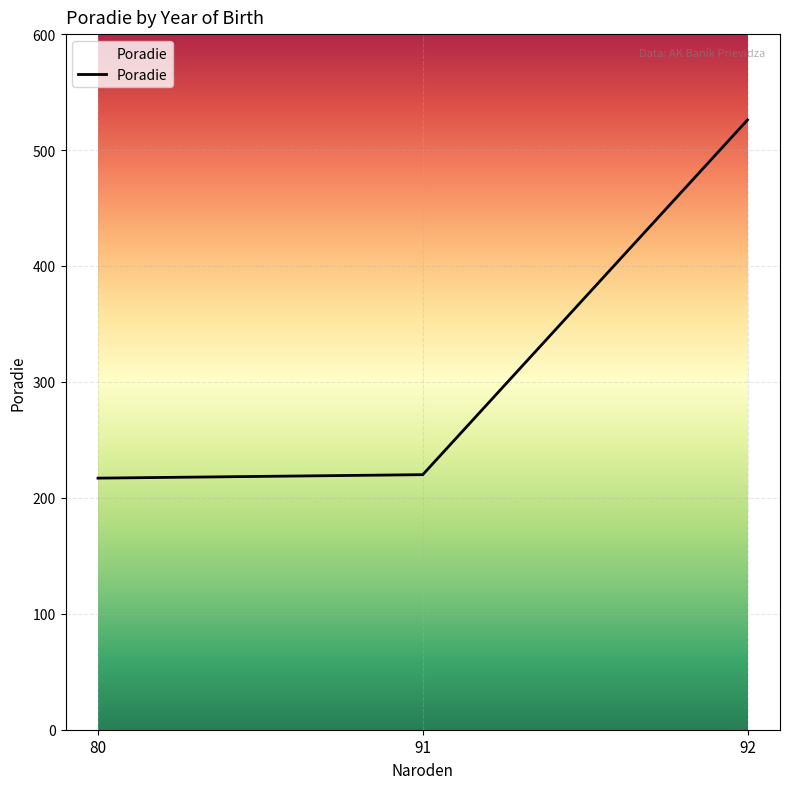

What is the sum of all values?

963